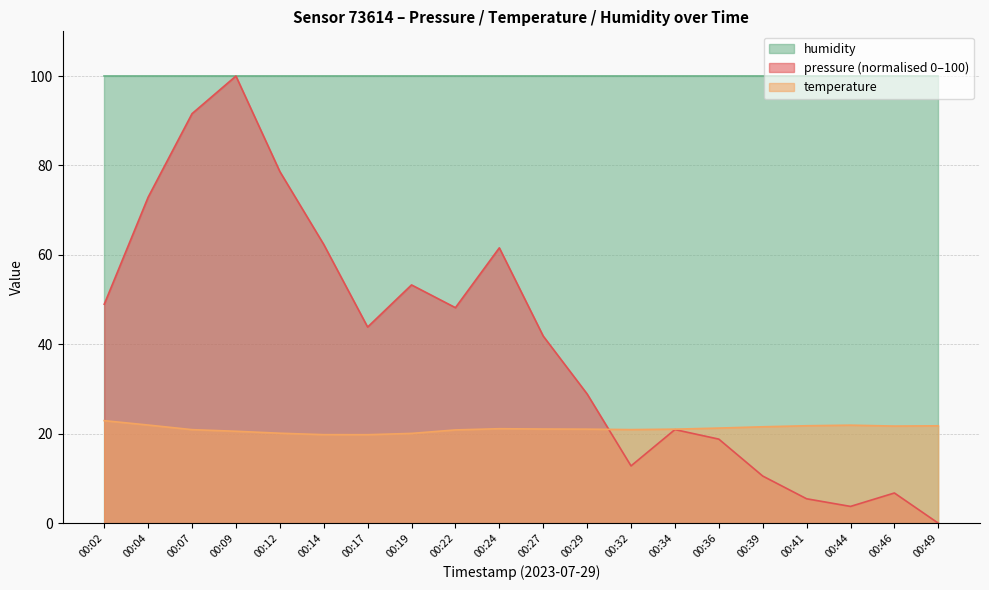

How many interior local peaks does the pressure series have?

5